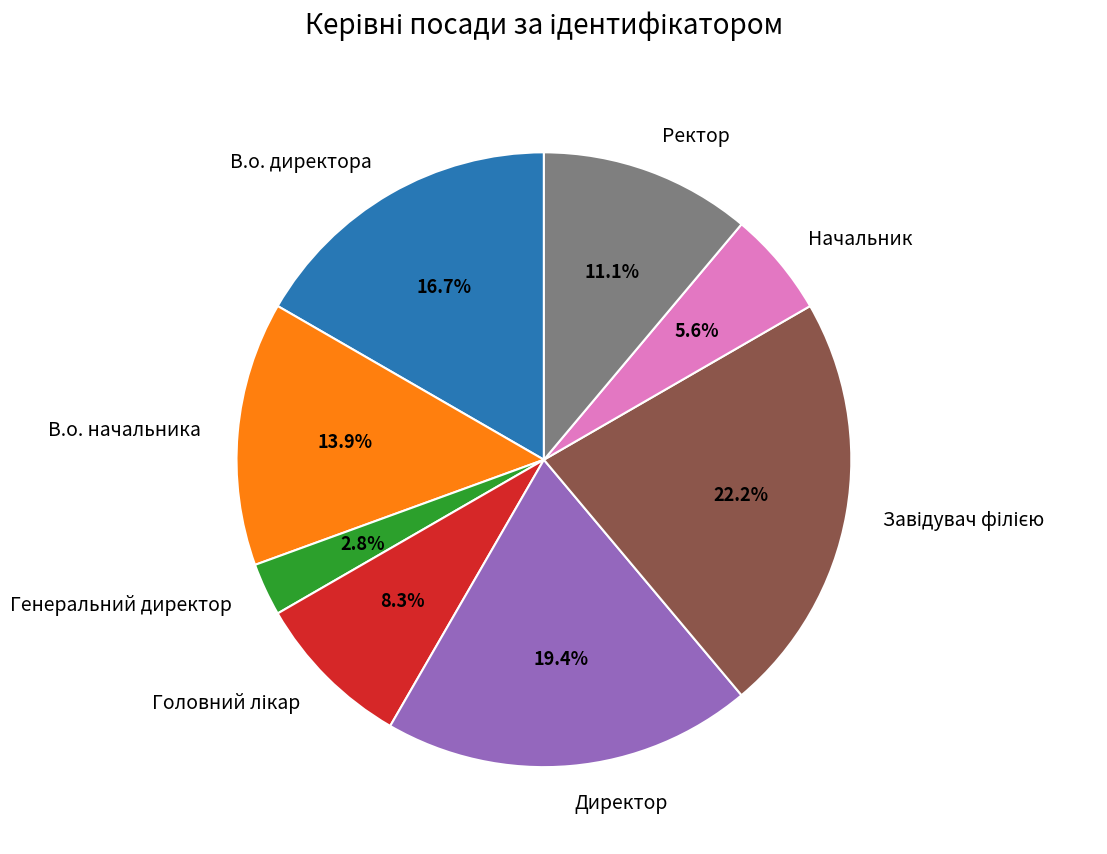

To the nearest percent, what is the average slice percentage?

12%